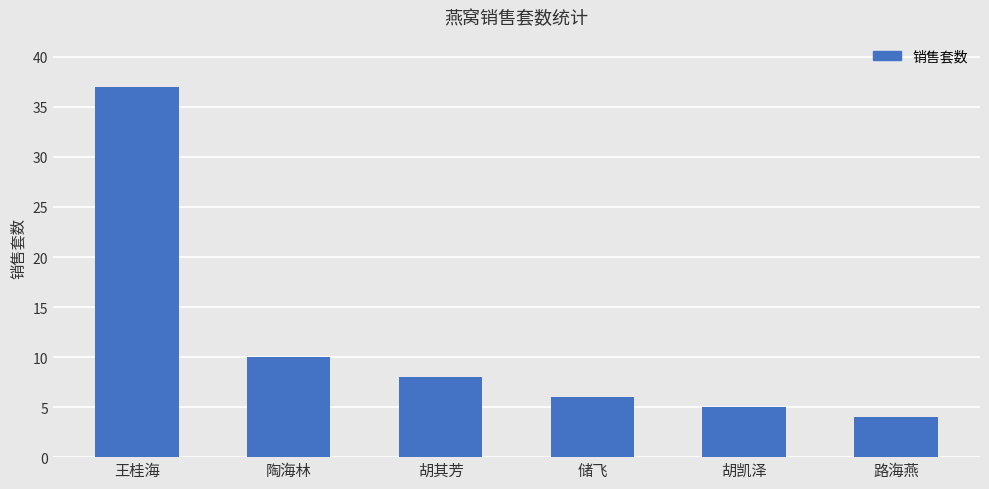

How many bars are there in total?

6